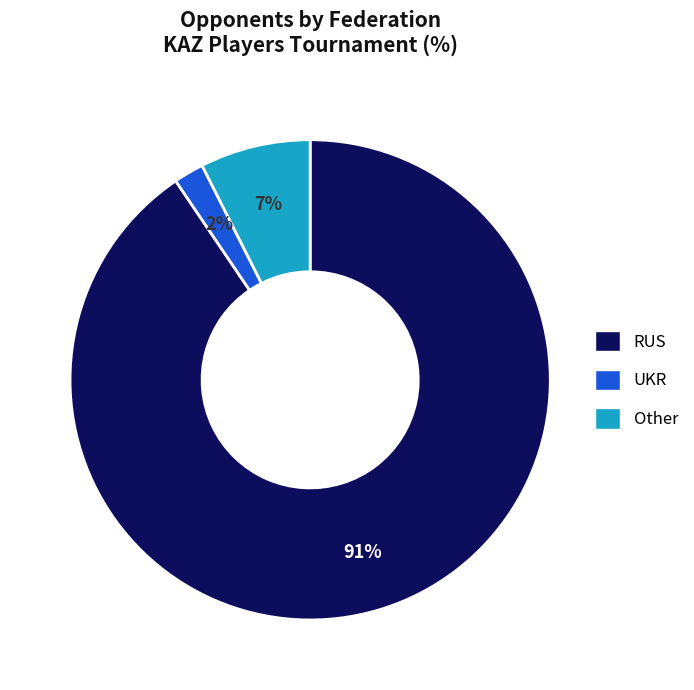

To the nearest percent, what is the average slice percentage?

33%